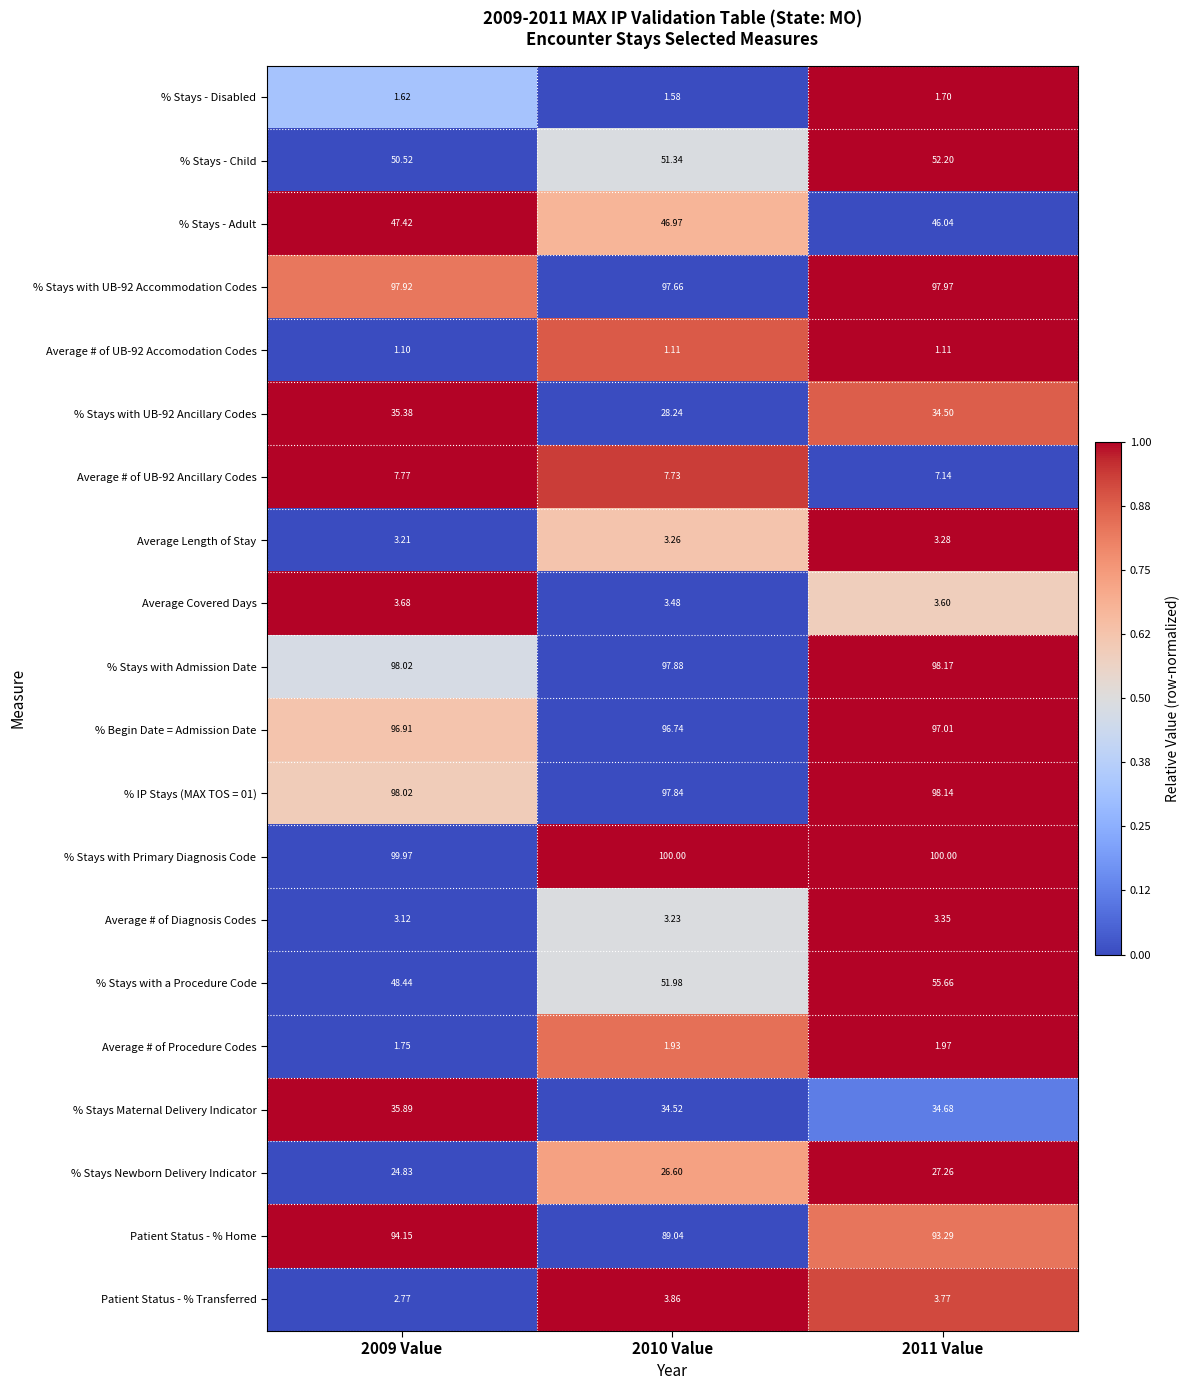

Is the value of Average # of UB-92 Ancillary Codes at 2010 Value greater than the value of % IP Stays (MAX TOS = 01) at 2010 Value?

No